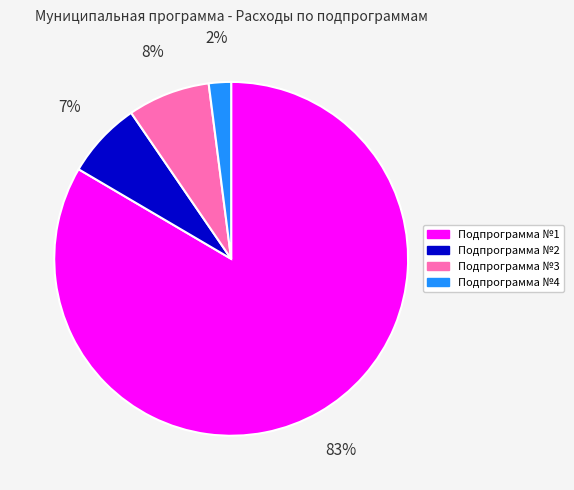

Which category has the biggest portion of the pie?

Подпрограмма №1